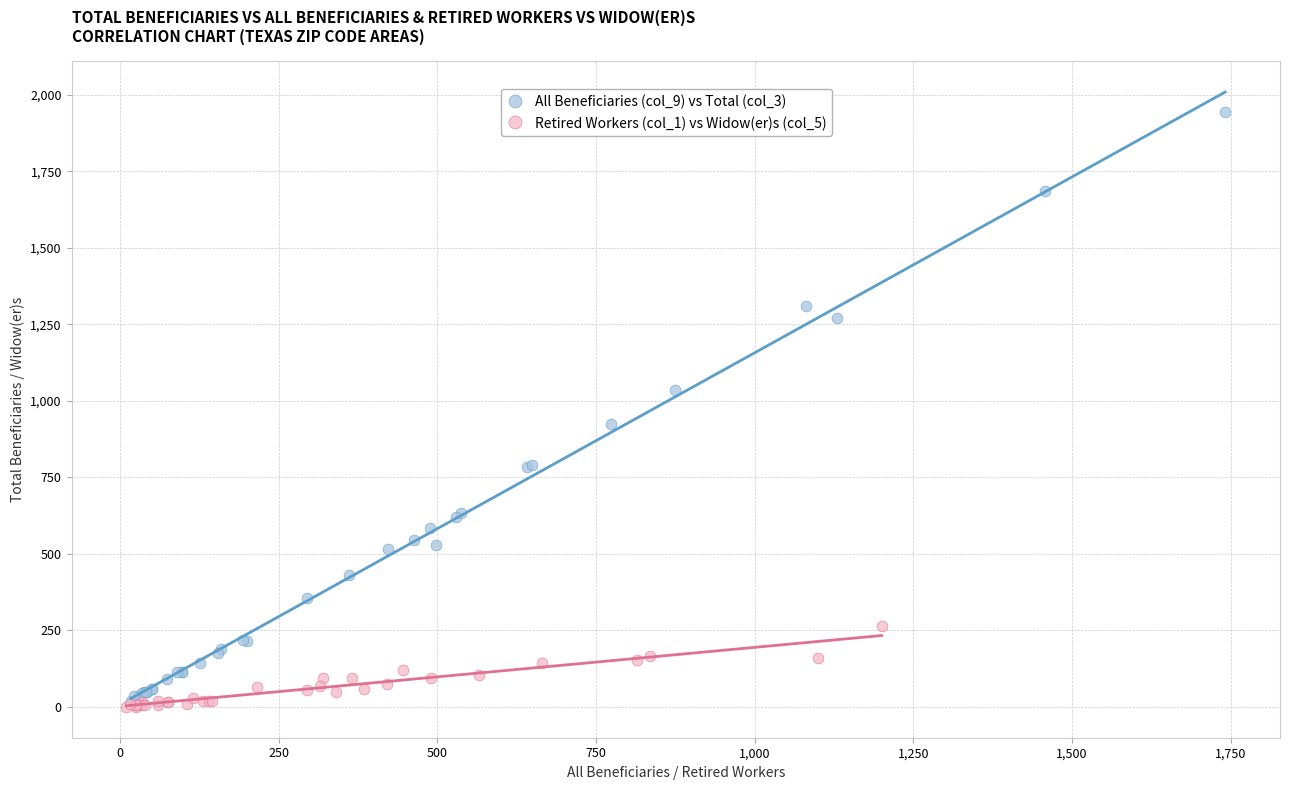

Which series has the largest Y range (max minus min)?

All Beneficiaries (col_9) vs Total (col_3)